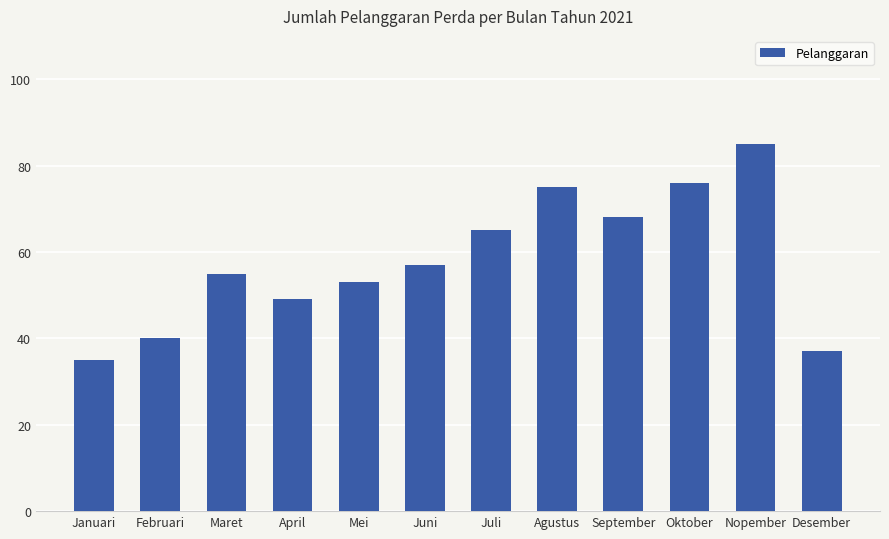

What is the value of the 12th bar from the left?

37